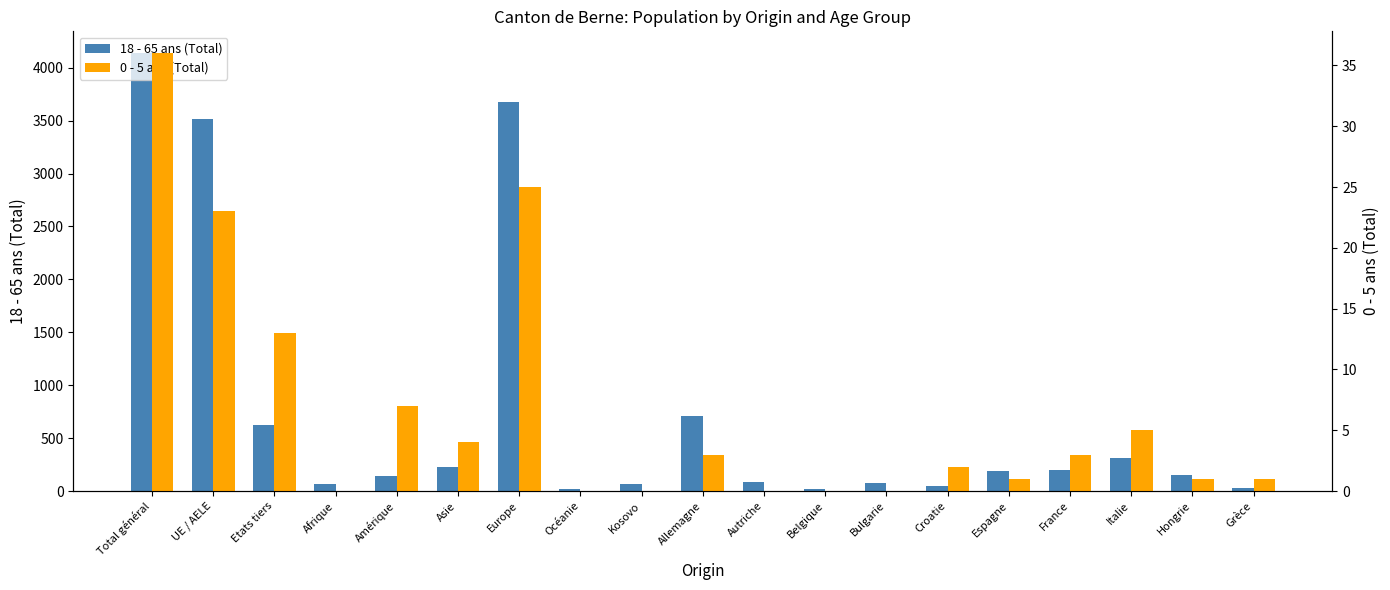

How many bars are there in each group?

2